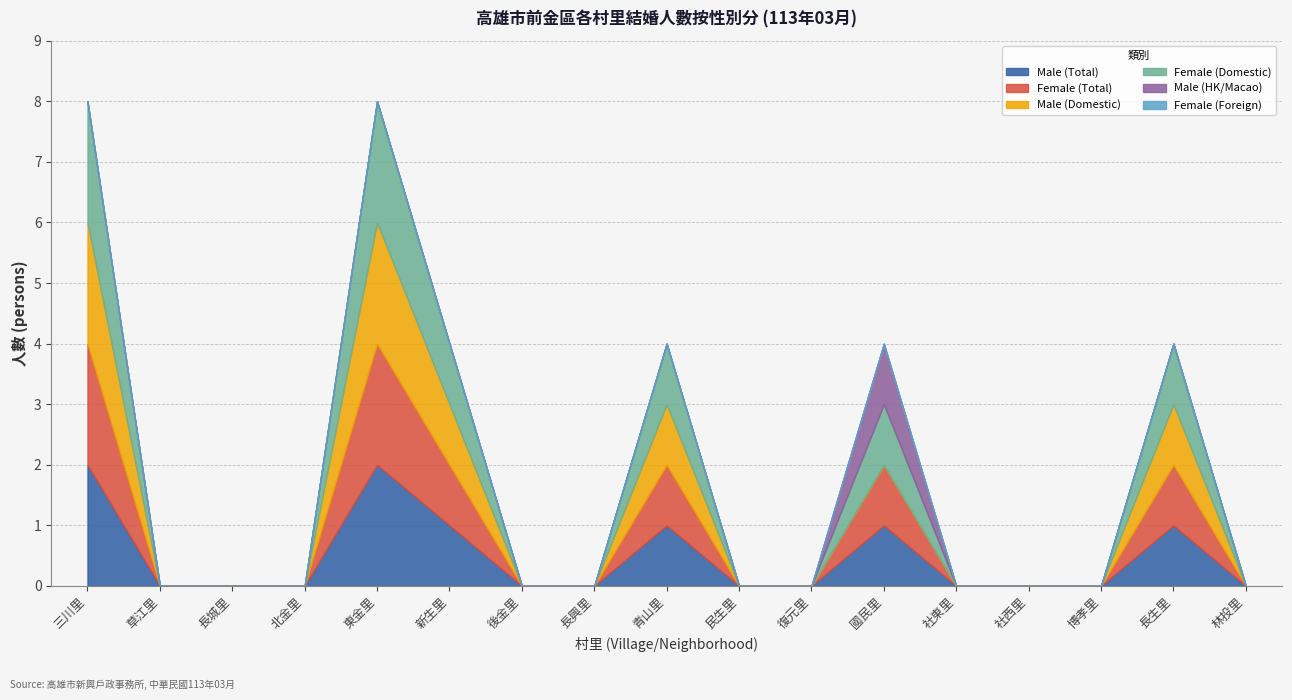

True or false: Female (Foreign) has more than 1 interior local peaks.

False